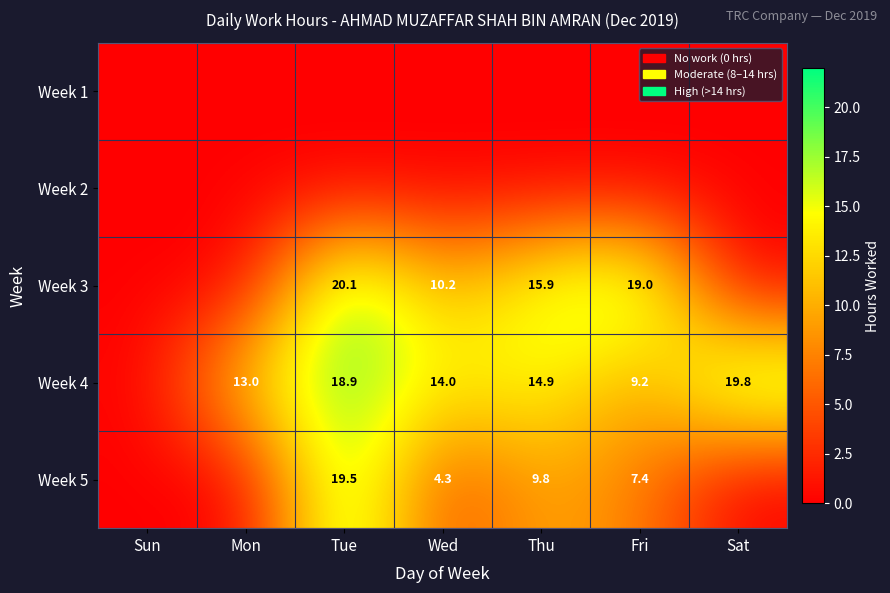

What is the difference between the Week 4 values at Wed and Sat?

5.8